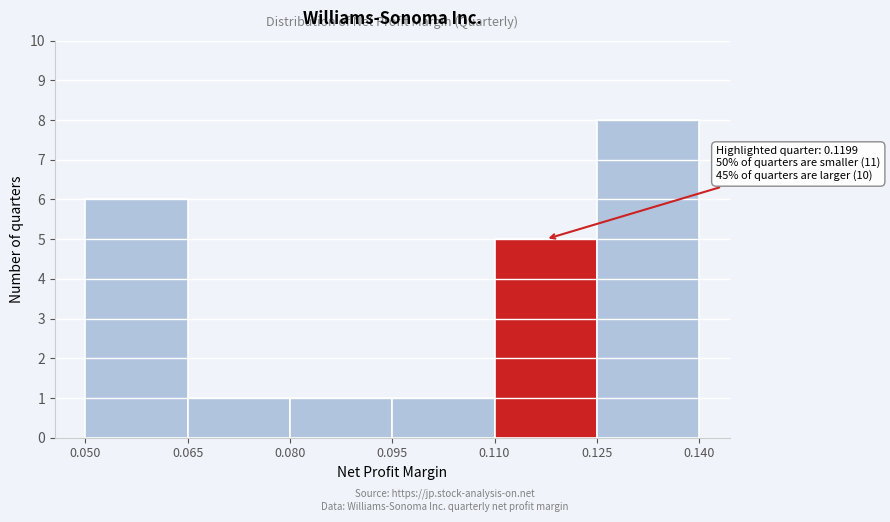

Which range on the x-axis has the tallest bar?

0.125 to 0.140